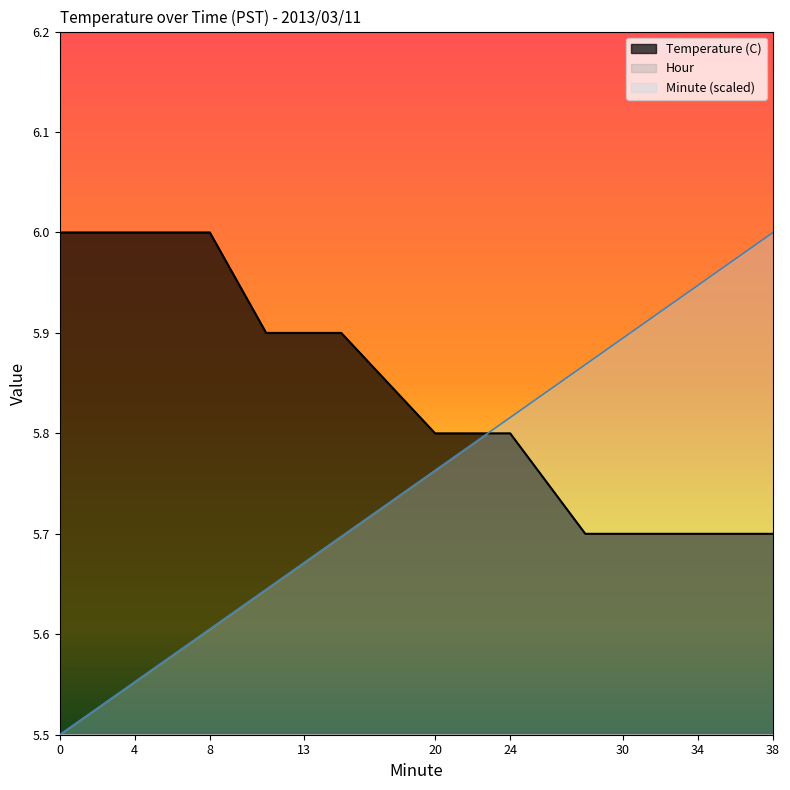

Which series has the largest total across all categories?

Temperature (C)